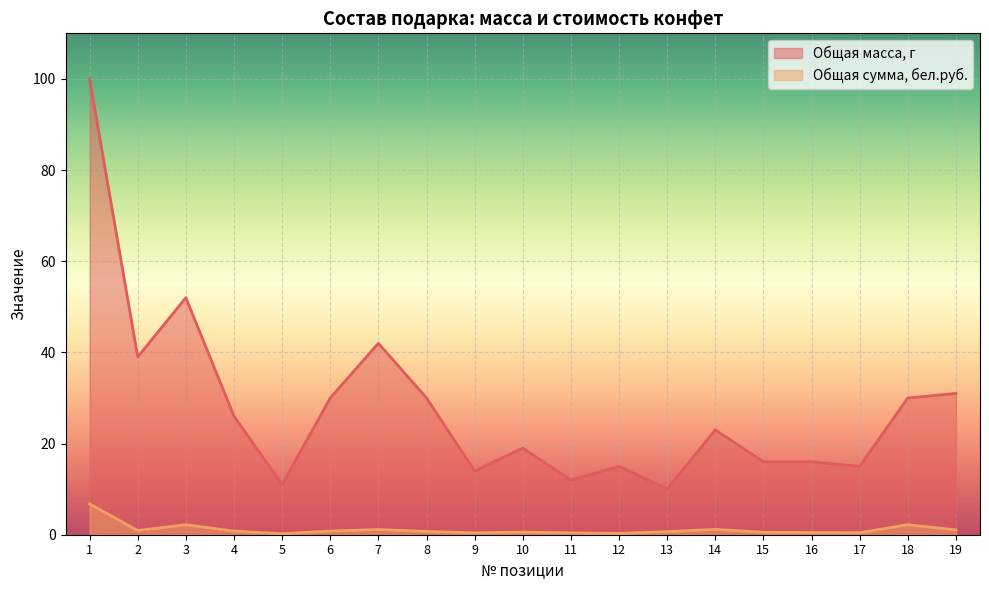

What is the spread (max minus min) of values at 18?

27.8